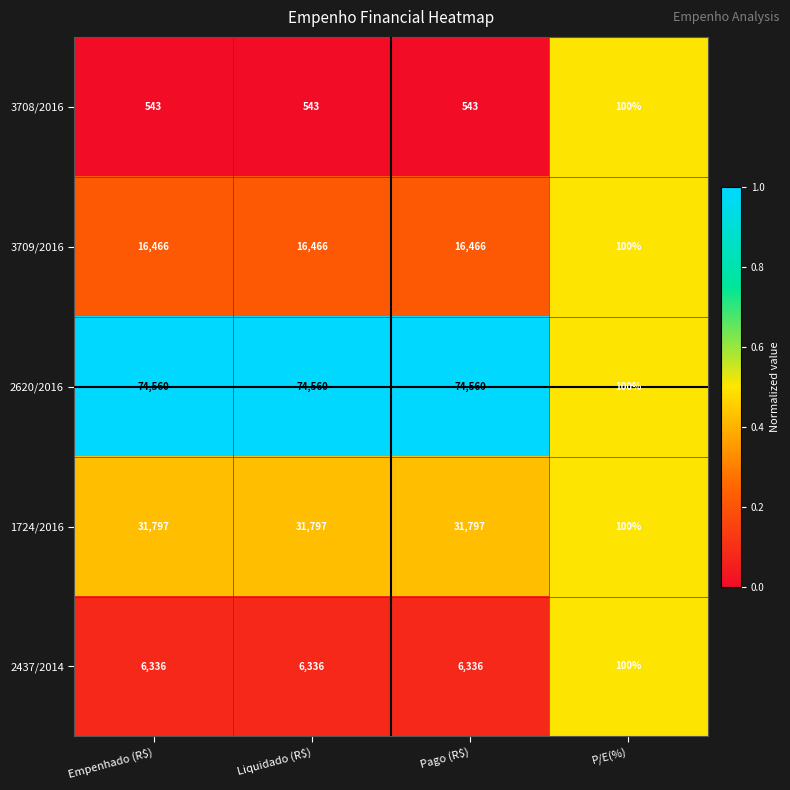

Which series has the largest range (max minus min)?

2620/2016